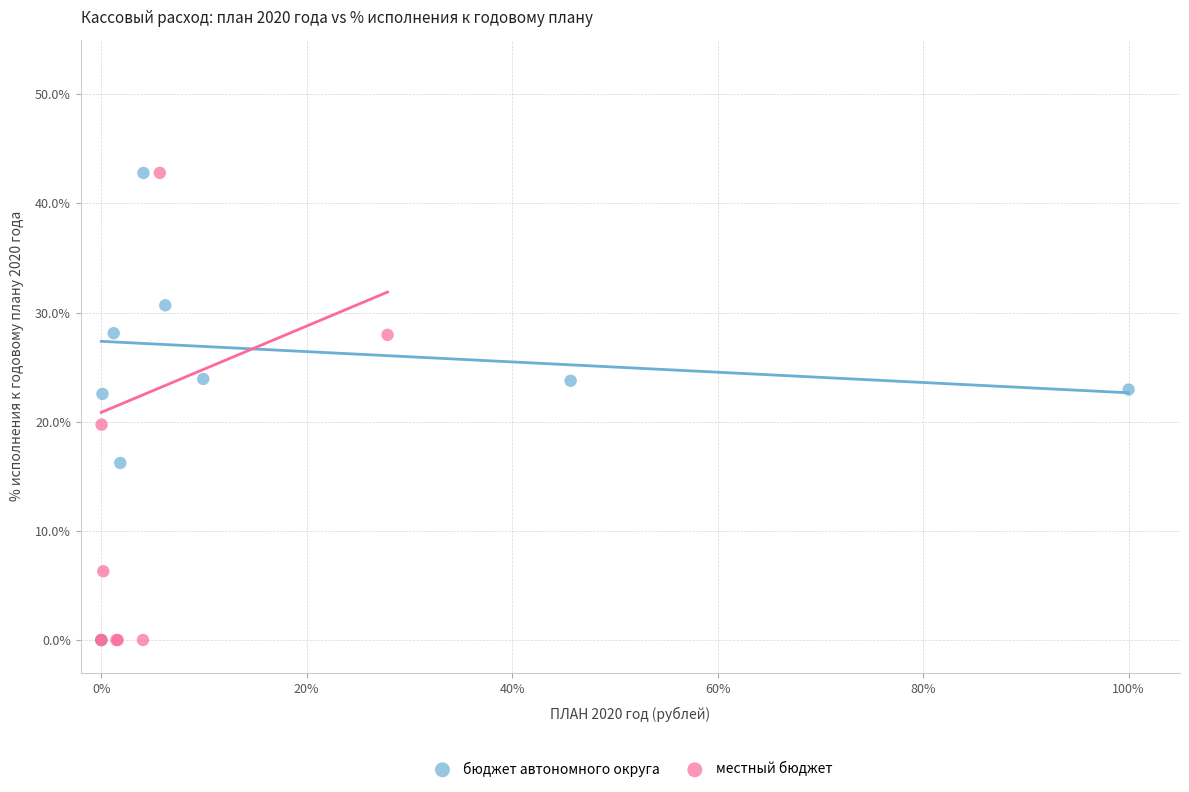

Which series has the largest Y range (max minus min)?

местный бюджет